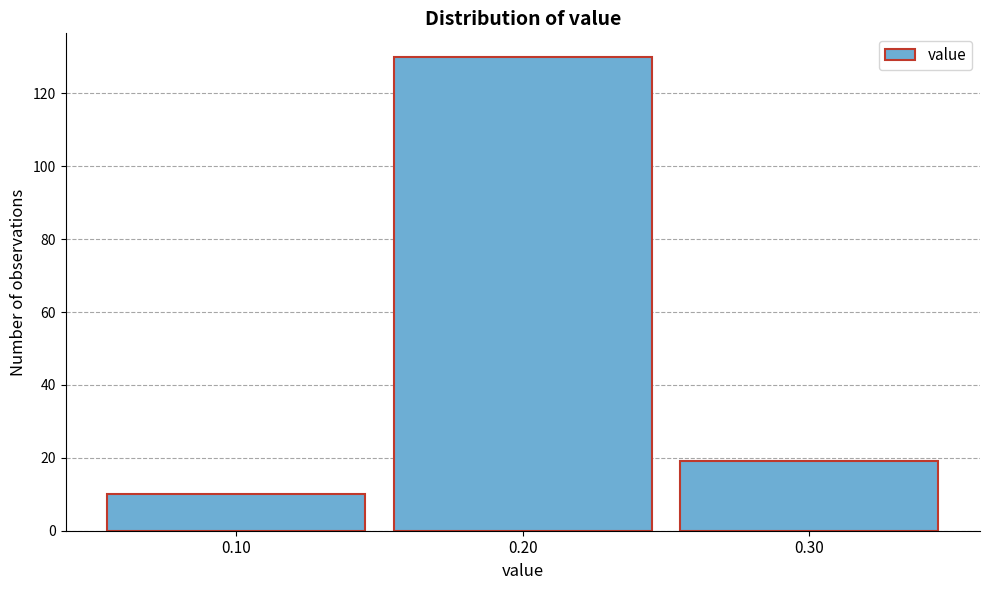

Reading left to right, extract all data points from this chart.

10	130	19